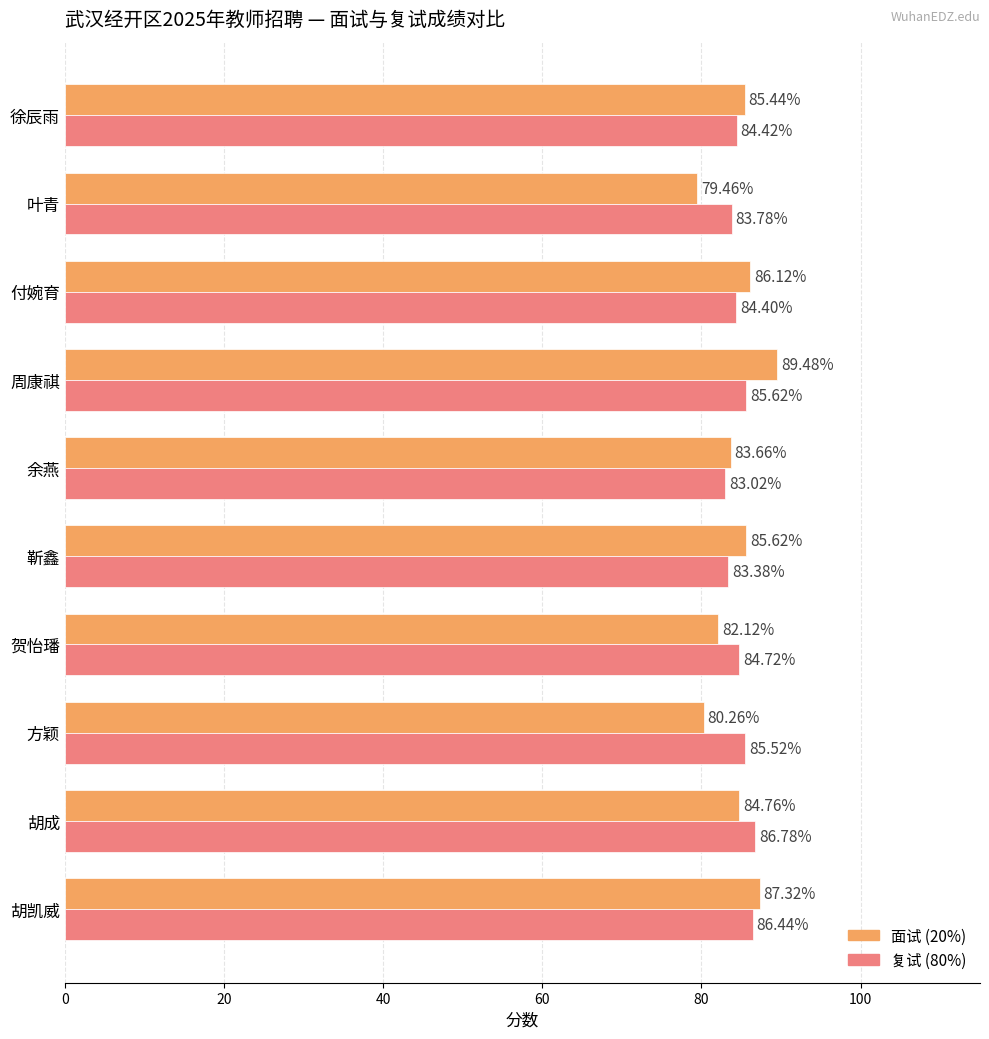

What is the difference between the maximum and minimum values in the 复试 (80%) series?

3.8